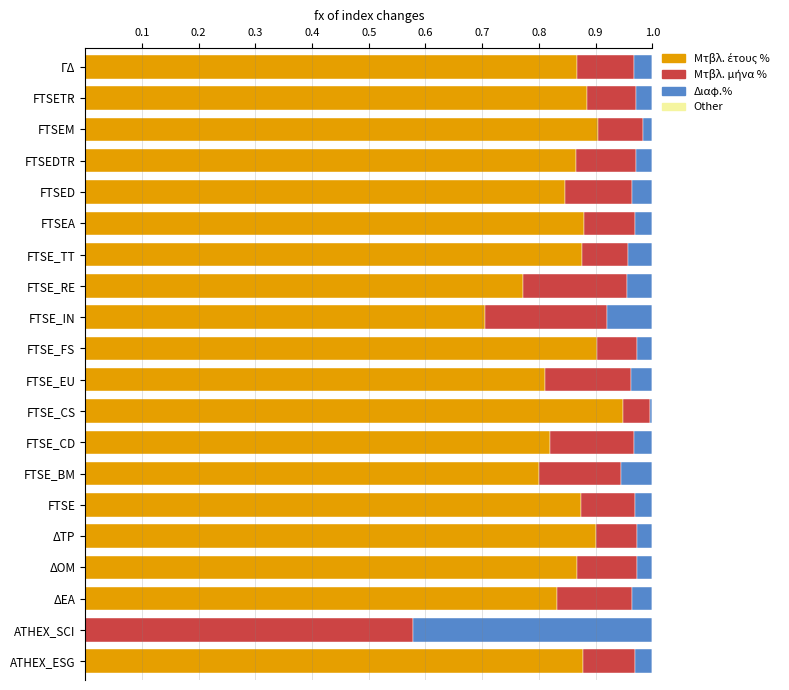

What is the difference between the second highest and second lowest values in the Διαφ.% series?

0.1